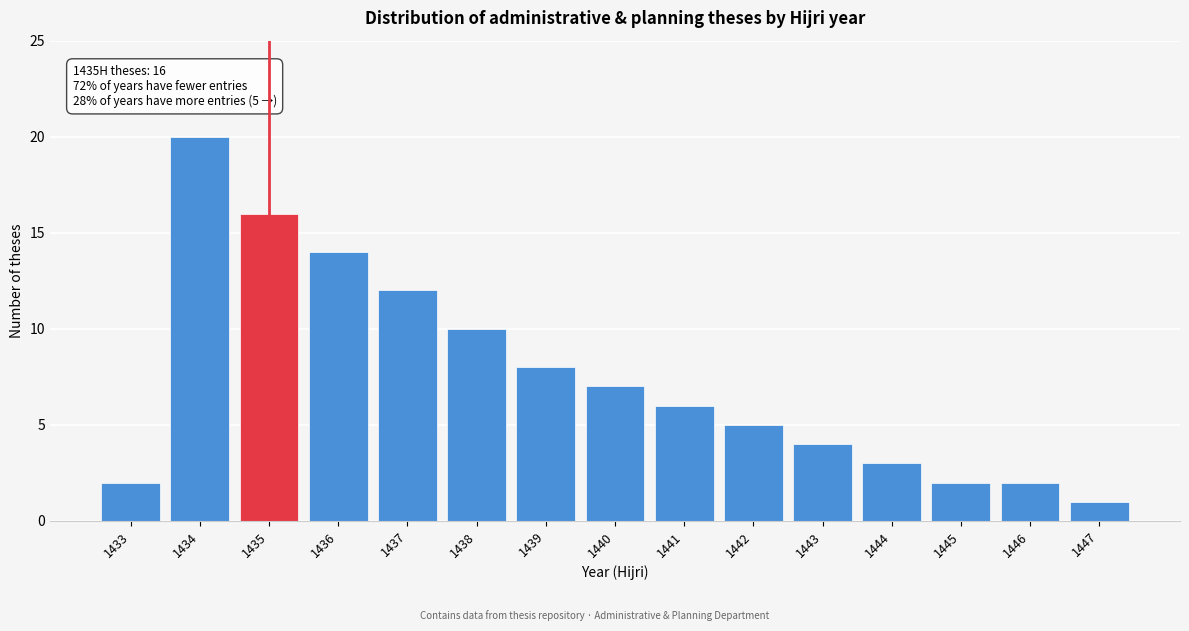

Reading left to right, list all the values displayed in this chart.

1433=2	1434=20	1435=16	1436=14	1437=12	1438=10	1439=8	1440=7	1441=6	1442=5	1443=4	1444=3	1445=2	1446=2	1447=1